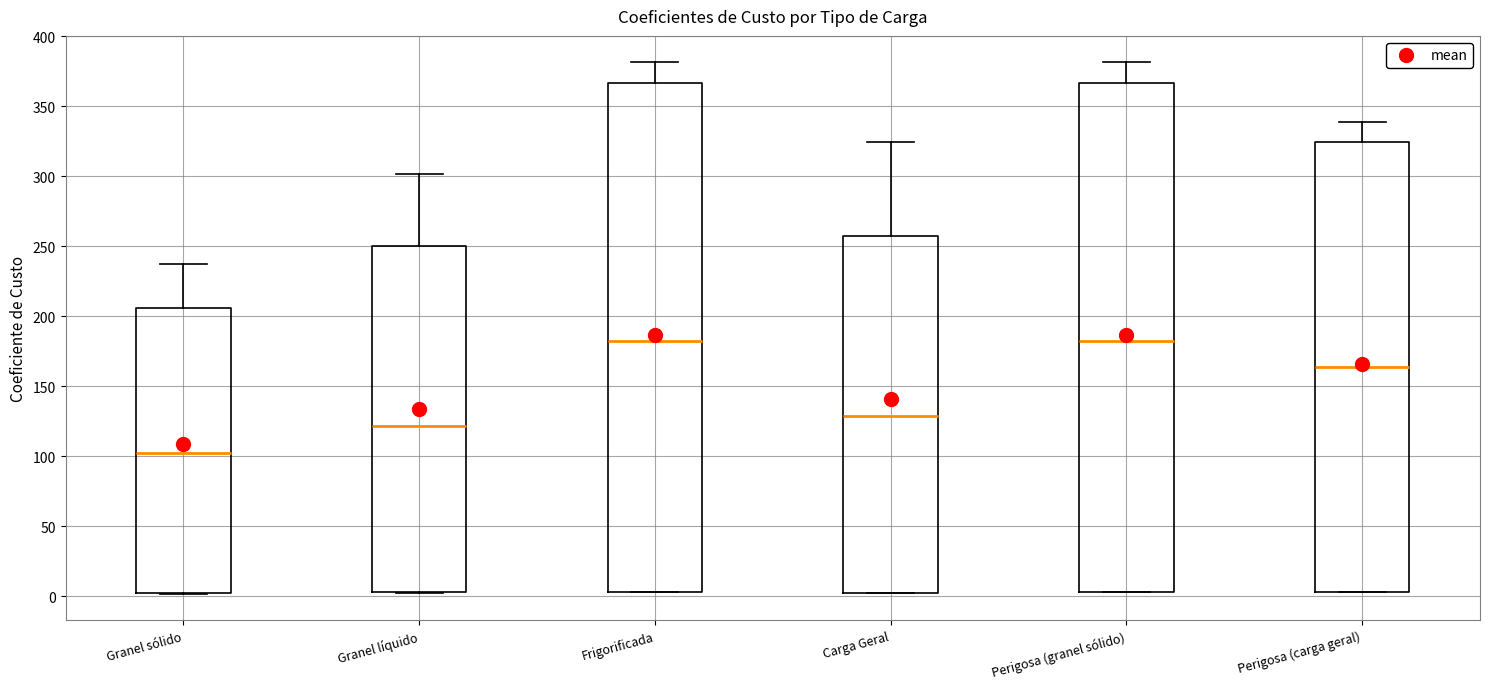

Reading left to right, read every box against the y-axis: the position of its median line, the range the box covers, and the ends of its whiskers. The values are not printed on the chart, so give them approximately, as read against the axis.

Granel sólido: median 105, box 0 to 205, whiskers 0 to 240
Granel líquido: median 120, box 5 to 250, whiskers 5 to 300
Frigorificada: median 180, box 5 to 365, whiskers 5 to 380
Carga Geral: median 130, box 5 to 255, whiskers 5 to 325
Perigosa (granel sólido): median 180, box 5 to 365, whiskers 5 to 380
Perigosa (carga geral): median 165, box 5 to 325, whiskers 5 to 340